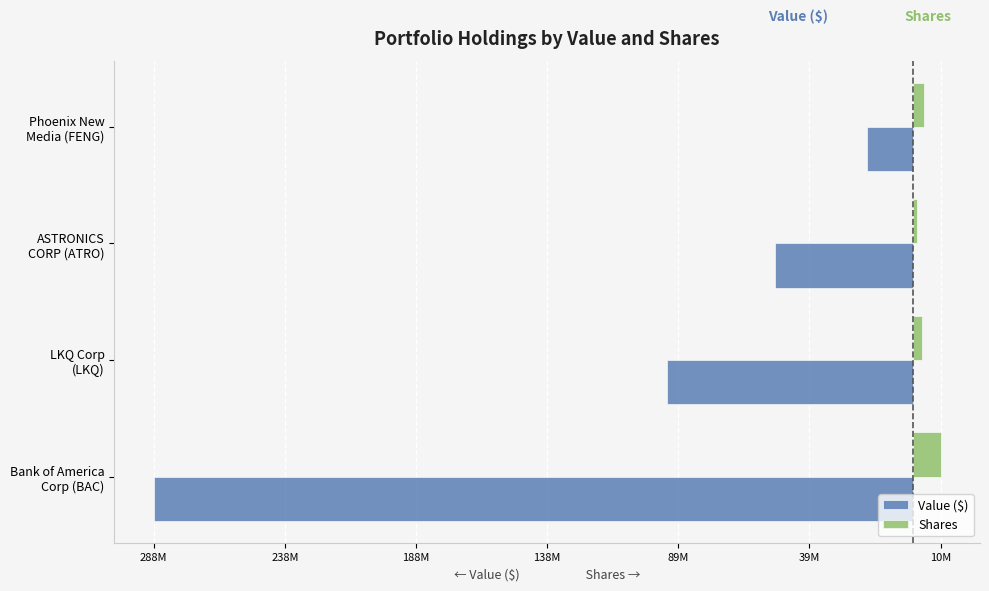

What is the minimum value for Shares?

1601134